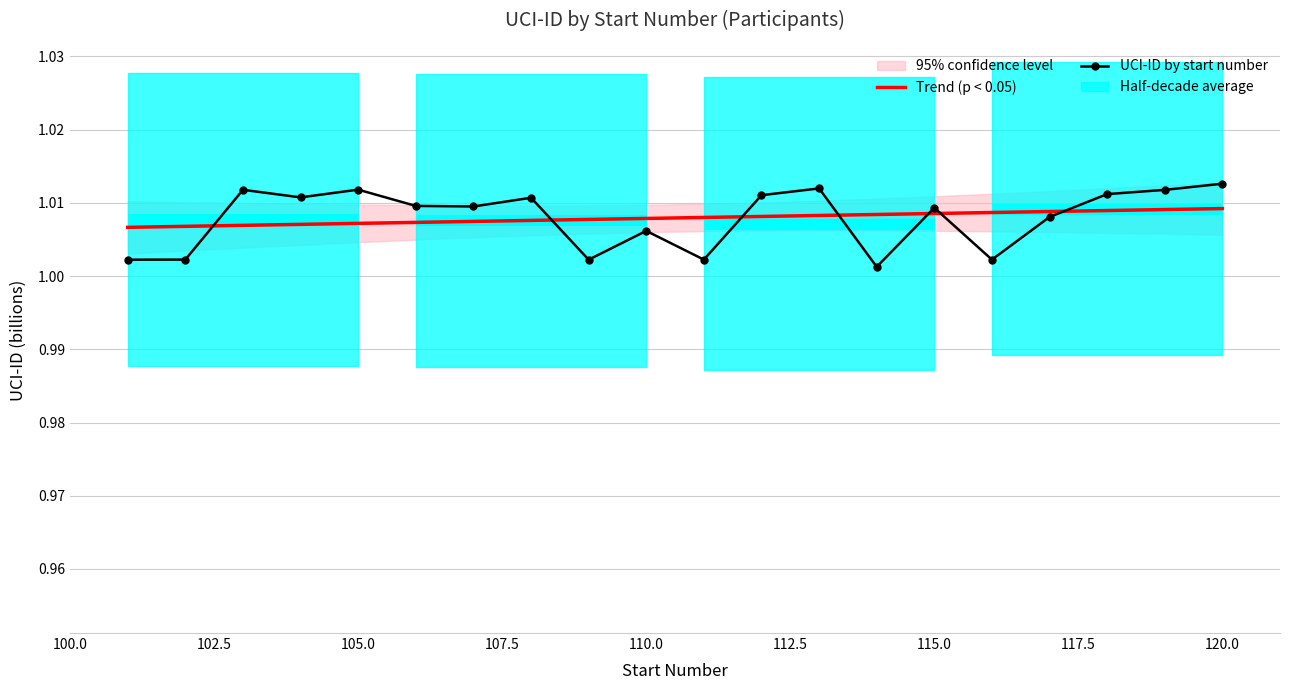

Is it true that Trend (p < 0.05) equals 1.8 at 115.0?

False